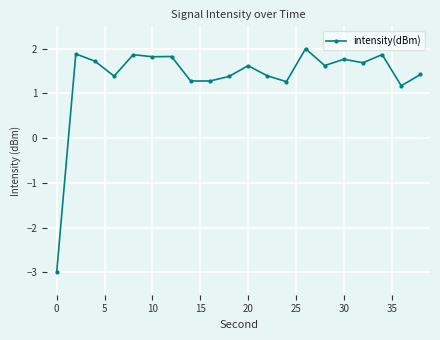

What is the value of the 7th point from the left?

1.8